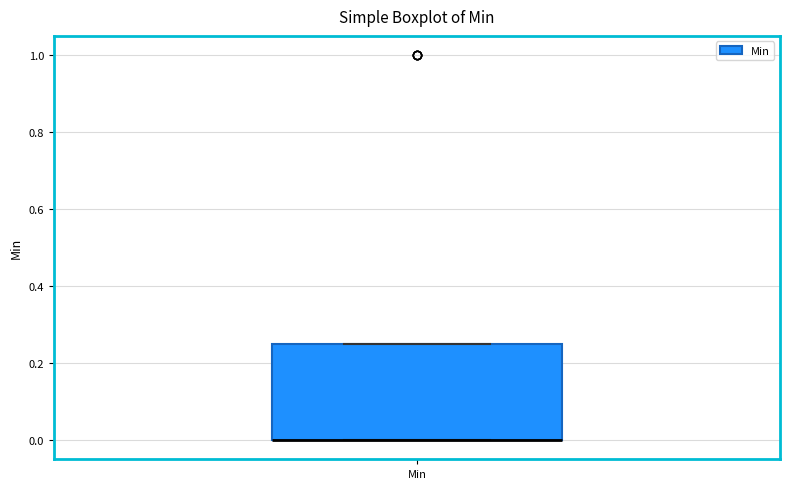

Transcribe this box plot: give where the median line is, the range the box spans, and where the two whiskers end, as read against the y-axis. The values are not printed on the chart, so give them approximately, as read against the axis.

median 0.00 (drawn on the box's lower edge), box 0.00 to 0.26, whiskers 0.00 to 0.26